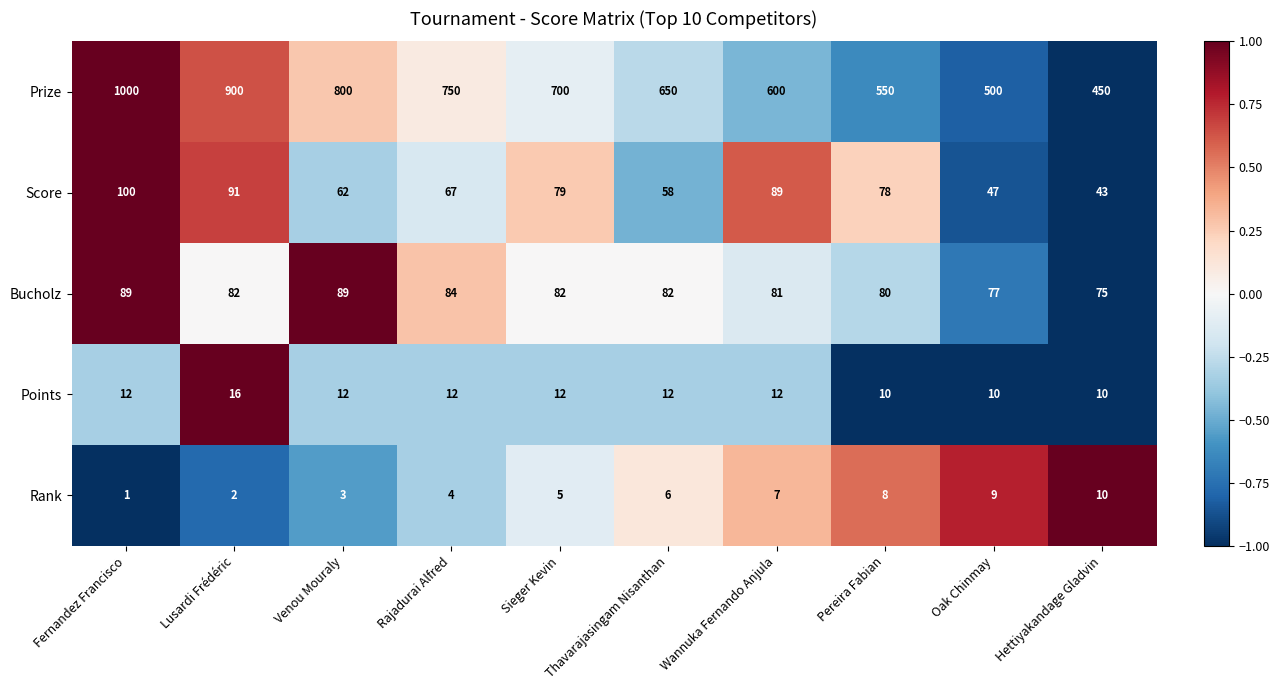

What is the difference between the Prize values at Fernandez Francisco and Sieger Kevin?

300